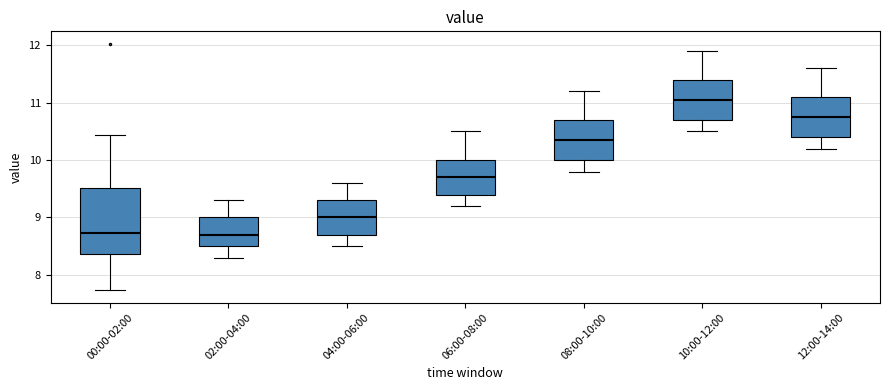

Reading left to right, read every box against the y-axis: the position of its median line, the range the box covers, and the ends of its whiskers. The values are not printed on the chart, so give them approximately, as read against the axis.

00:00-02:00: median 8.7, box 8.4 to 9.5, whiskers 7.7 to 10.4
02:00-04:00: median 8.7, box 8.5 to 9.0, whiskers 8.3 to 9.3
04:00-06:00: median 9.0, box 8.7 to 9.3, whiskers 8.5 to 9.6
06:00-08:00: median 9.7, box 9.4 to 10.0, whiskers 9.2 to 10.5
08:00-10:00: median 10.4, box 10.0 to 10.7, whiskers 9.8 to 11.2
10:00-12:00: median 11.1, box 10.7 to 11.4, whiskers 10.5 to 11.9
12:00-14:00: median 10.8, box 10.4 to 11.1, whiskers 10.2 to 11.6